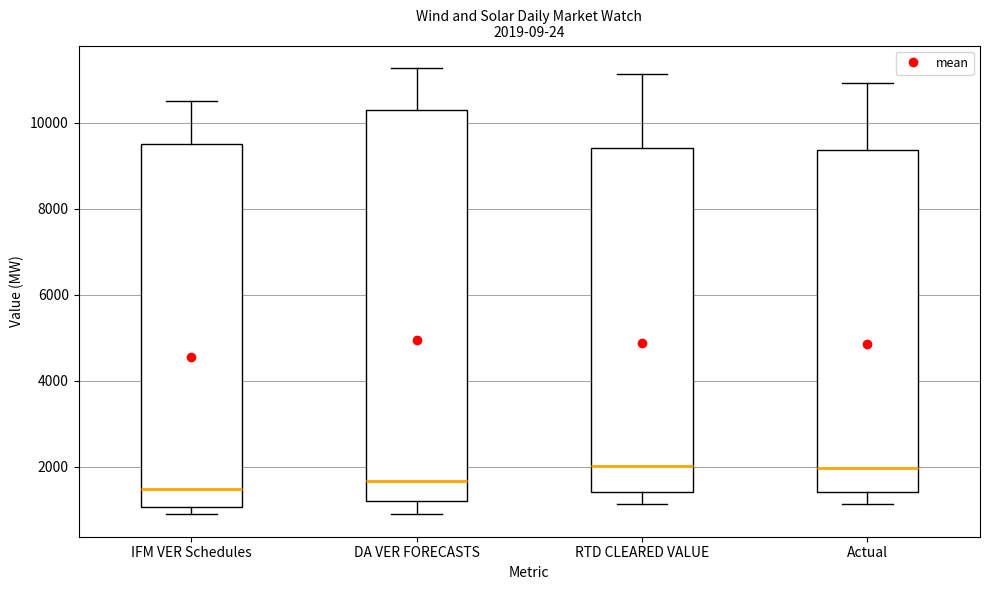

Which box is the tallest, from its lower edge to its upper edge?

DA VER FORECASTS